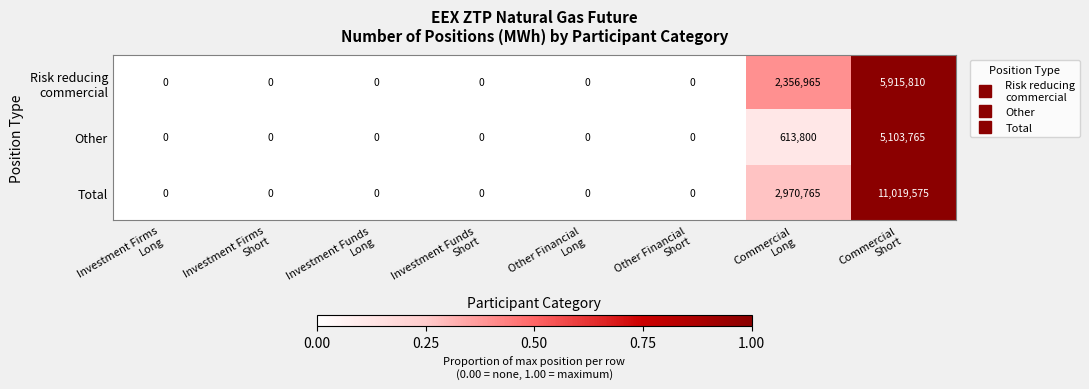

Which series has the largest range (max minus min)?

Total